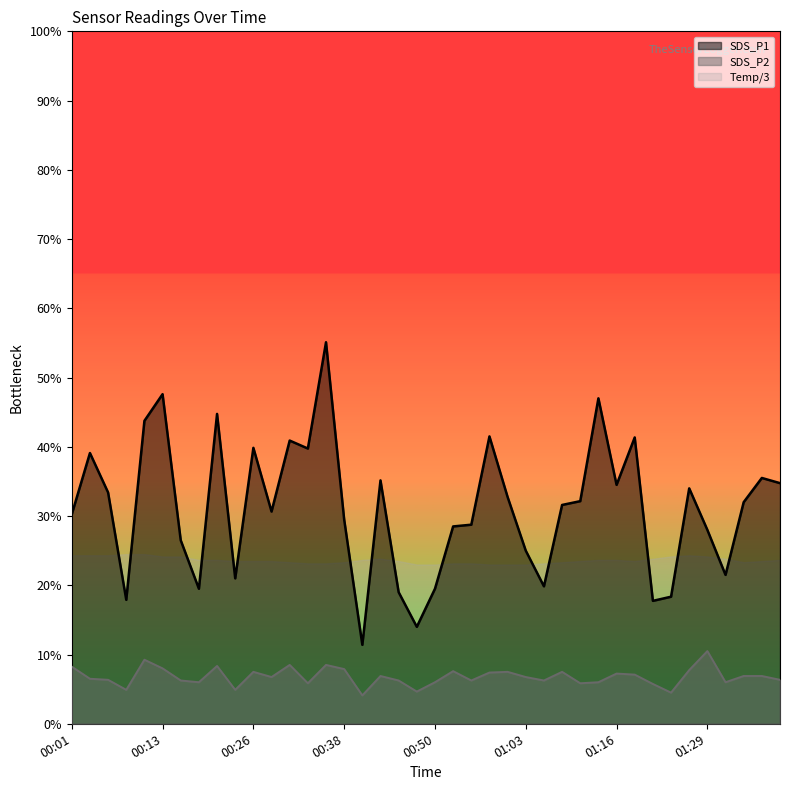

Rank the categories by SDS_P2 value from highest to lowest.

01:29, 00:11, 00:30, 00:35, 00:21, 00:01, 00:13, 00:38, 01:26, 00:53, 00:26, 01:00, 01:08, 00:58, 01:16, 01:18, 00:43, 01:34, 01:37, 00:28, 01:03, 00:04, 00:06, 01:40, 00:16, 00:45, 00:55, 01:05, 00:18, 00:50, 01:13, 01:31, 00:33, 01:11, 01:21, 00:08, 00:23, 00:48, 01:23, 00:40